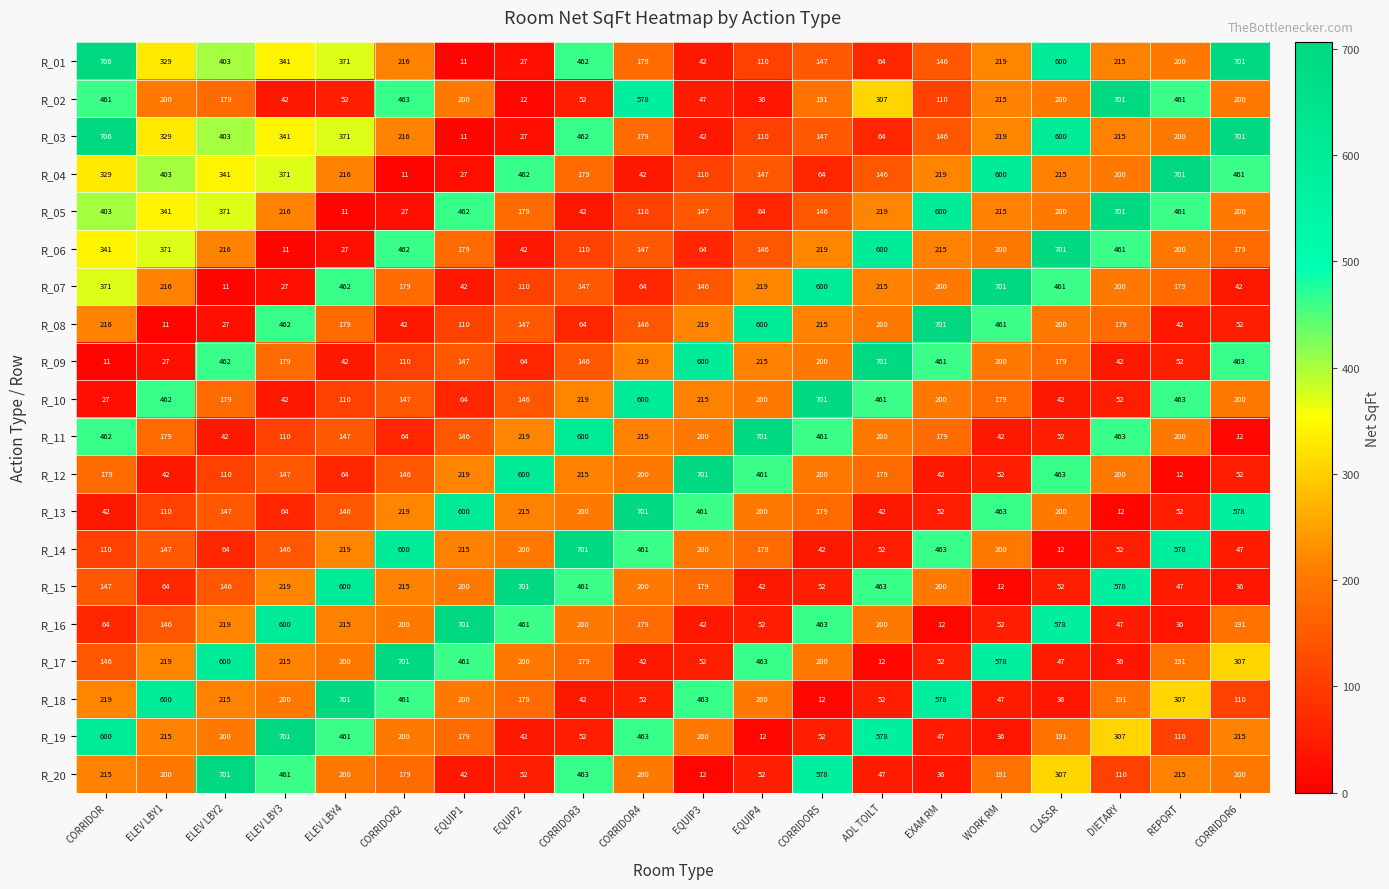

What is the greatest value displayed?

706